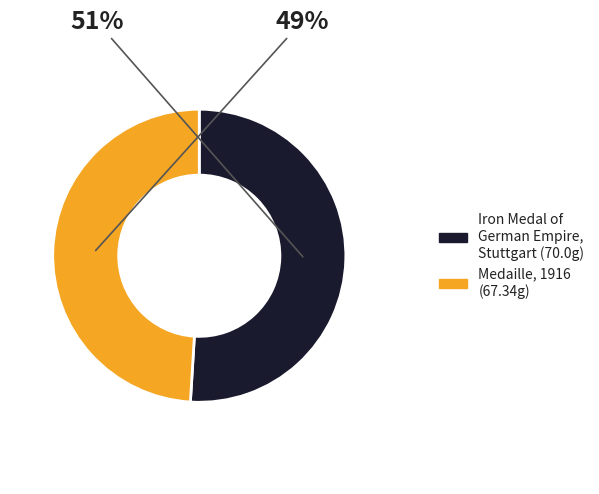

Which slice is the largest?

Iron Medal of German Empire, Stuttgart